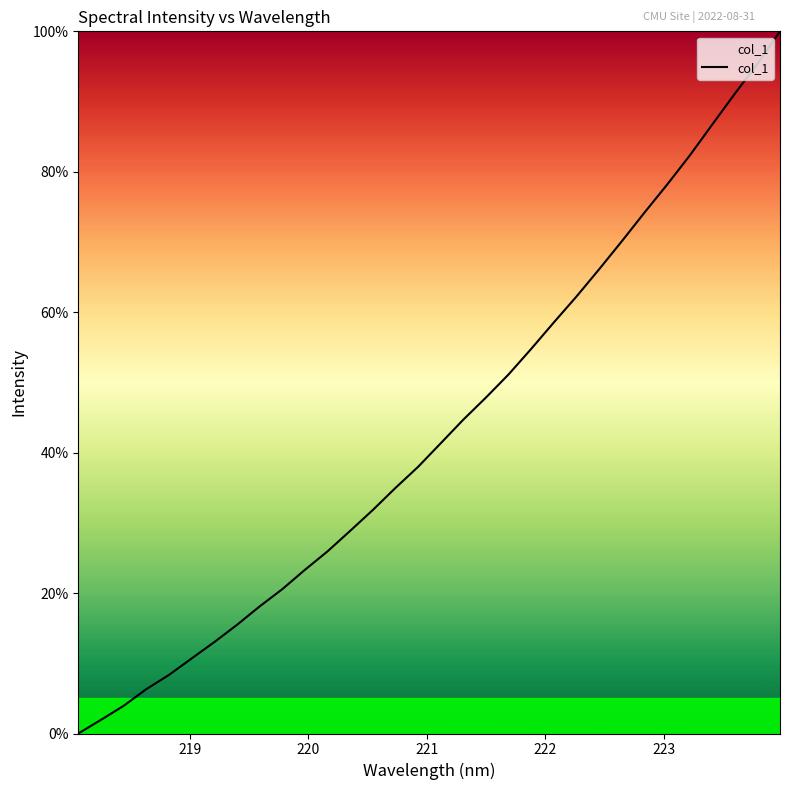

What is the greatest value displayed?

100.0